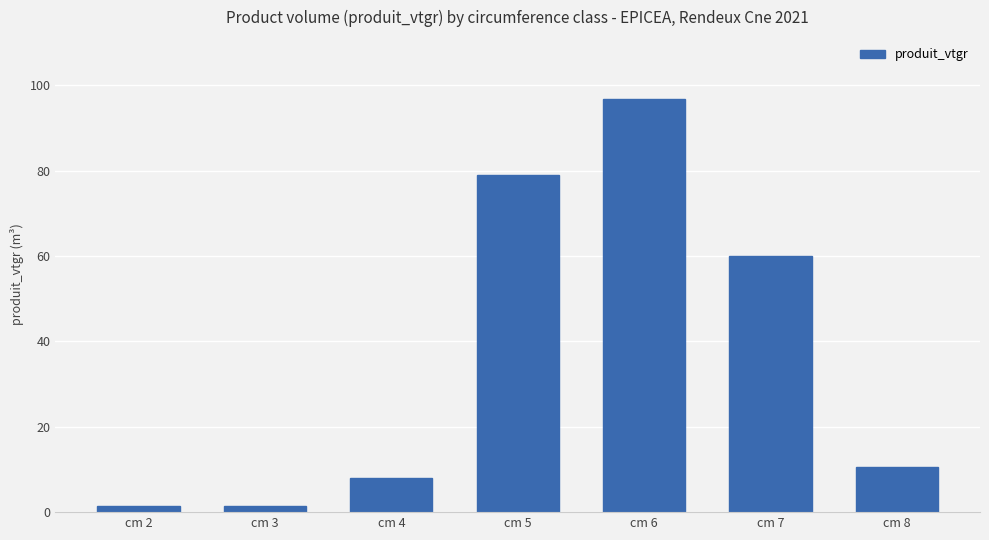

Are the bars horizontal?

No